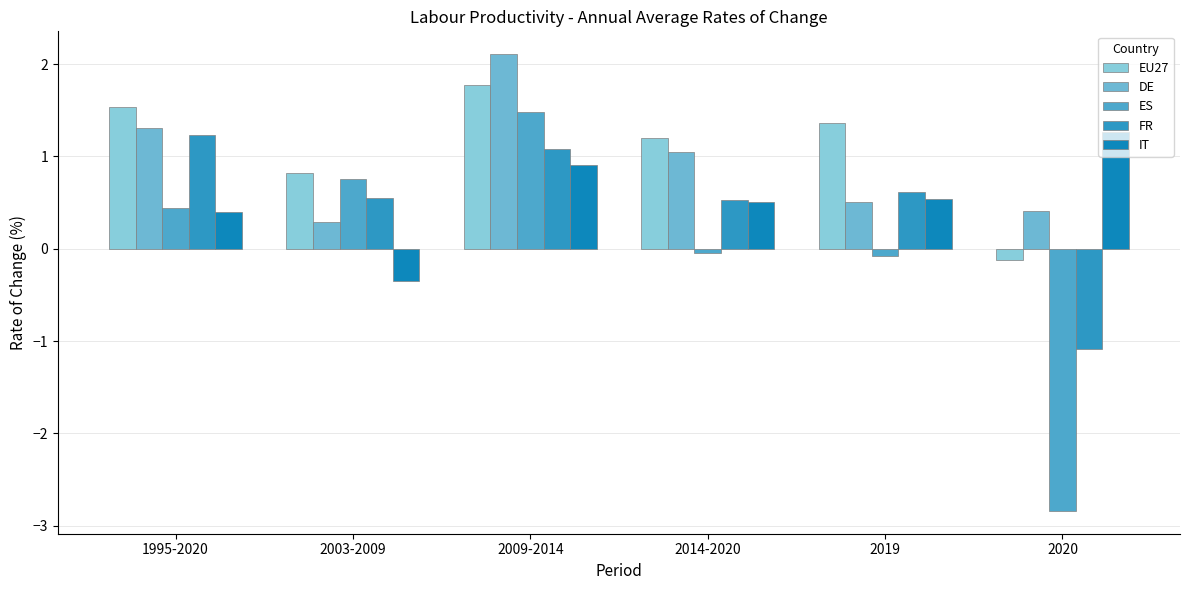

Where is DE nearest to the value 1?

2014-2020